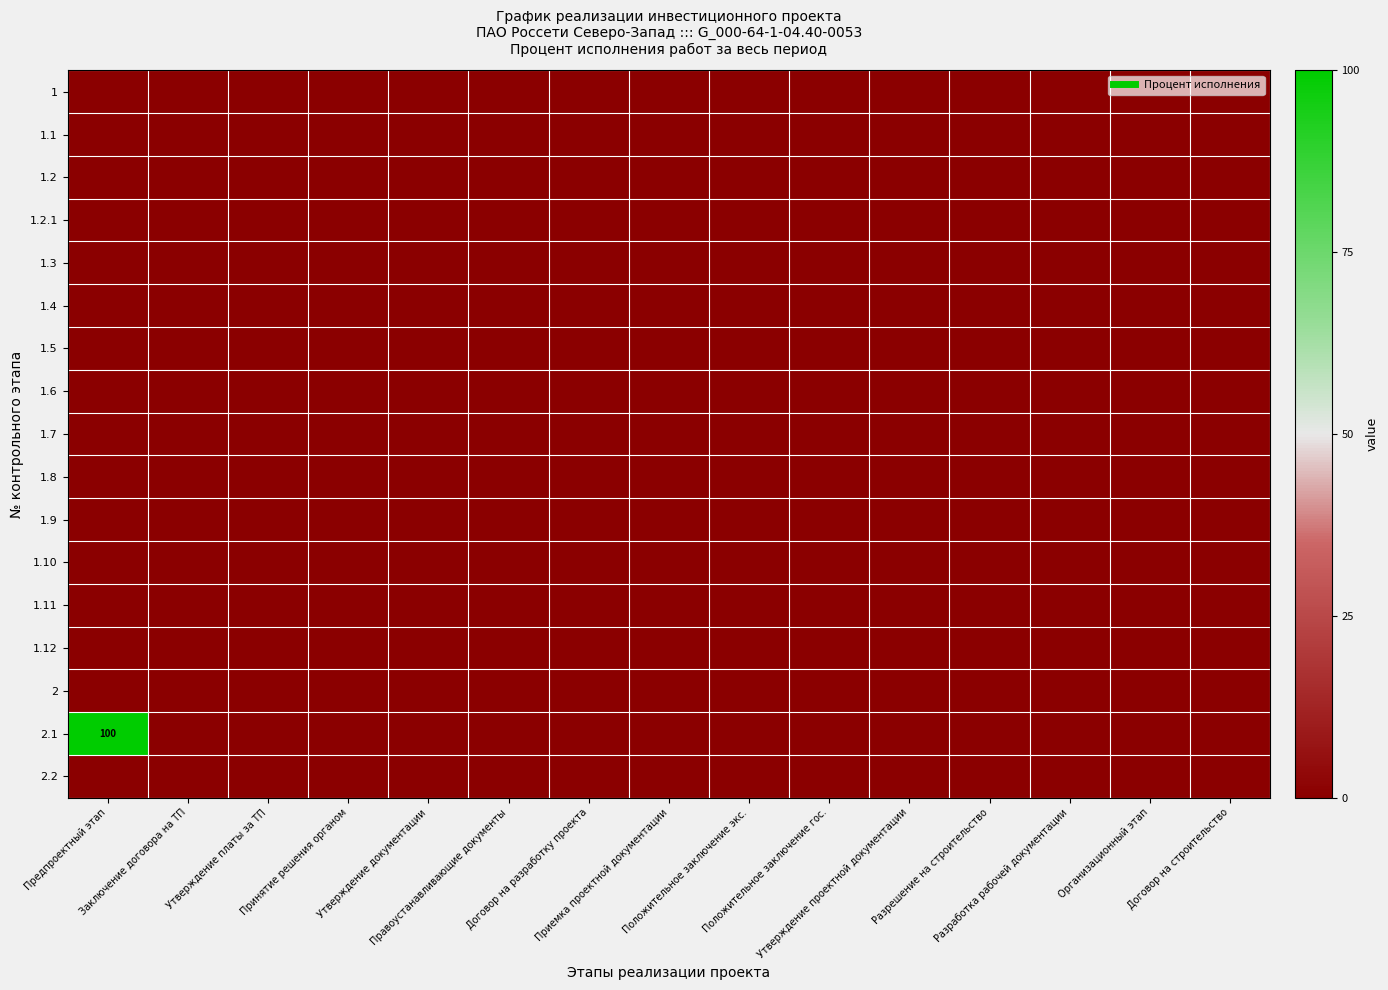

The value of 1.2 at Организационный этап is -1. True or false?

True